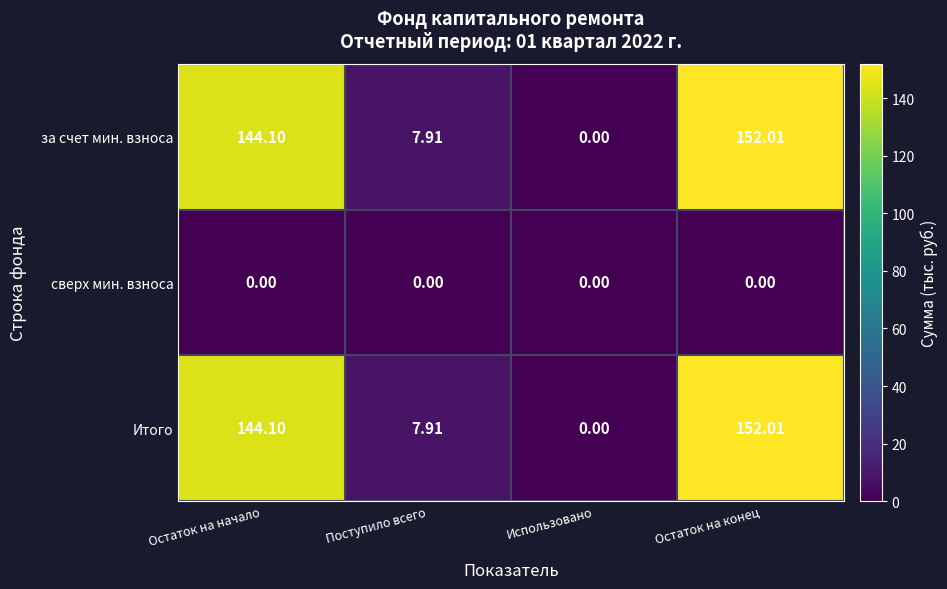

How many values in the Итого series are below 144?

2